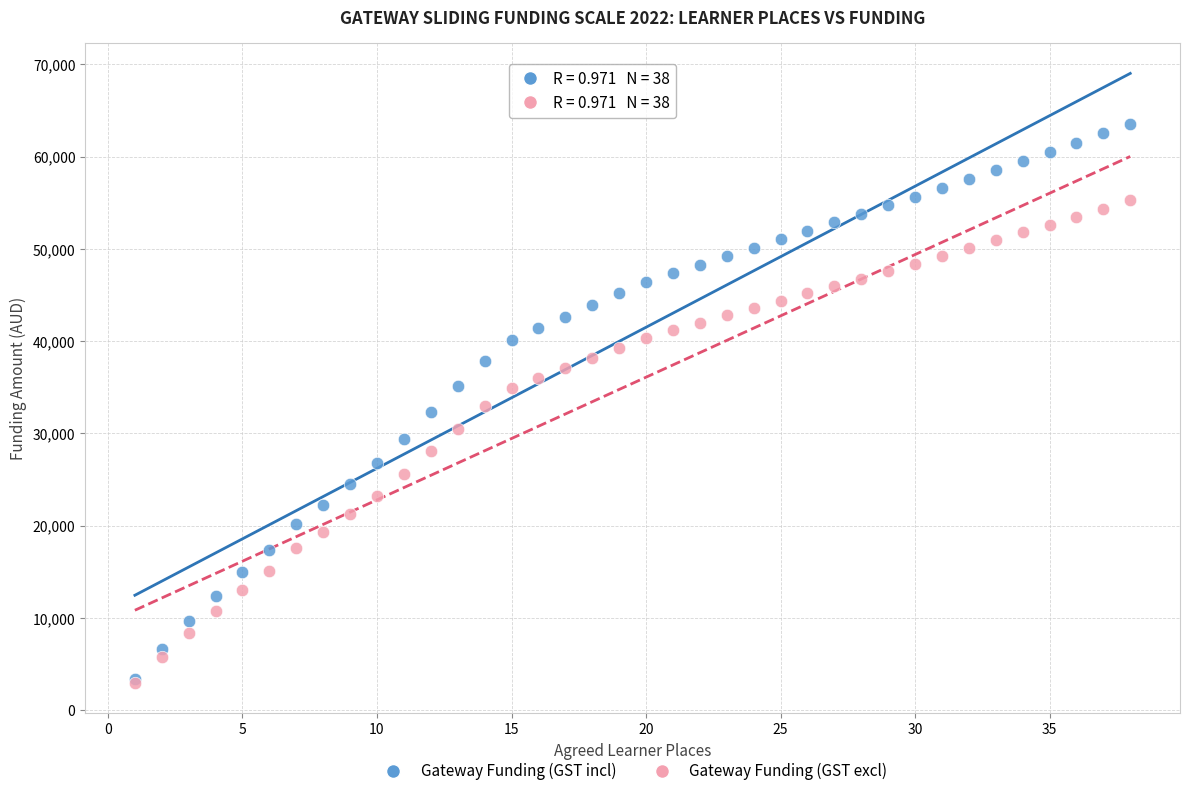

Which series reaches the maximum Y coordinate?

Gateway Funding (GST incl)